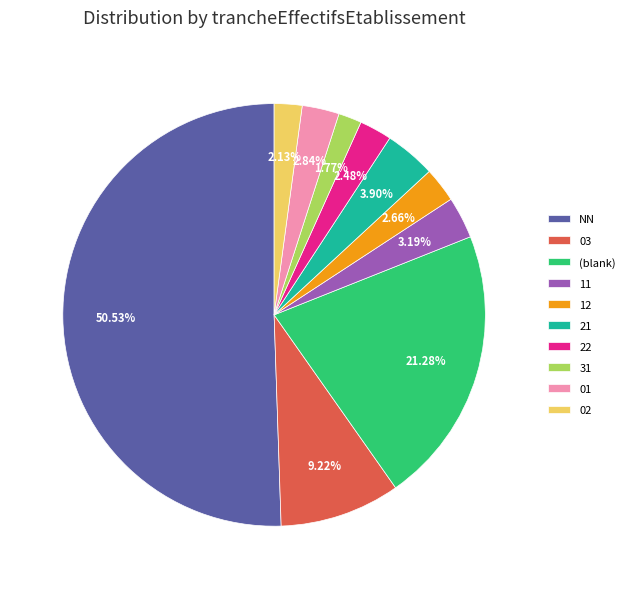

What percentage do 22 and 01 together represent?

5.3%